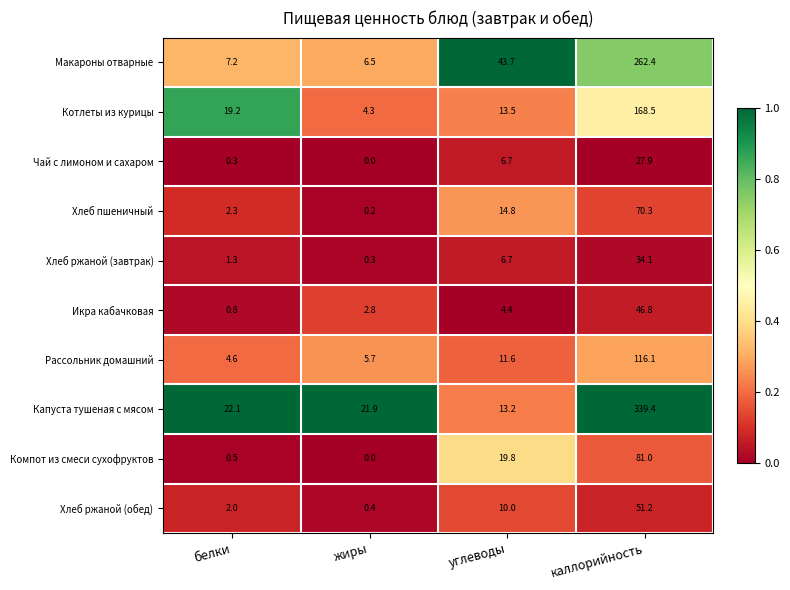

What is the sum of the Хлеб ржаной (обед) values at жиры and белки?

2.4